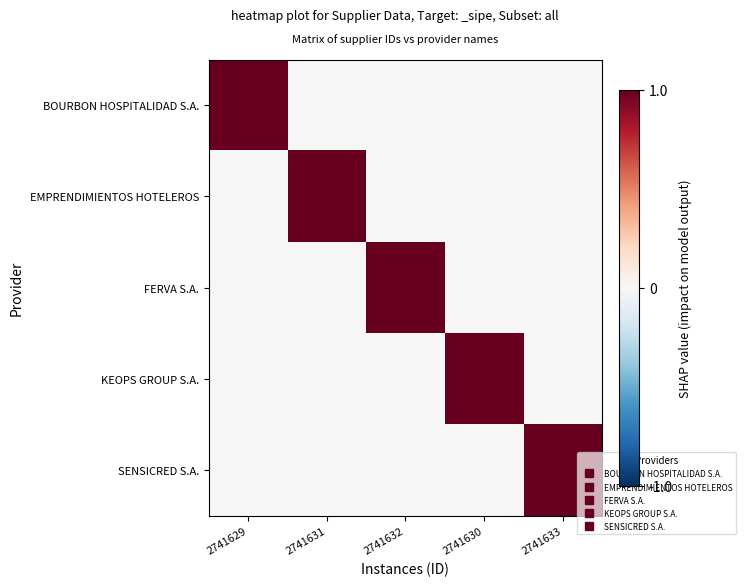

How many data points does each series have?

5